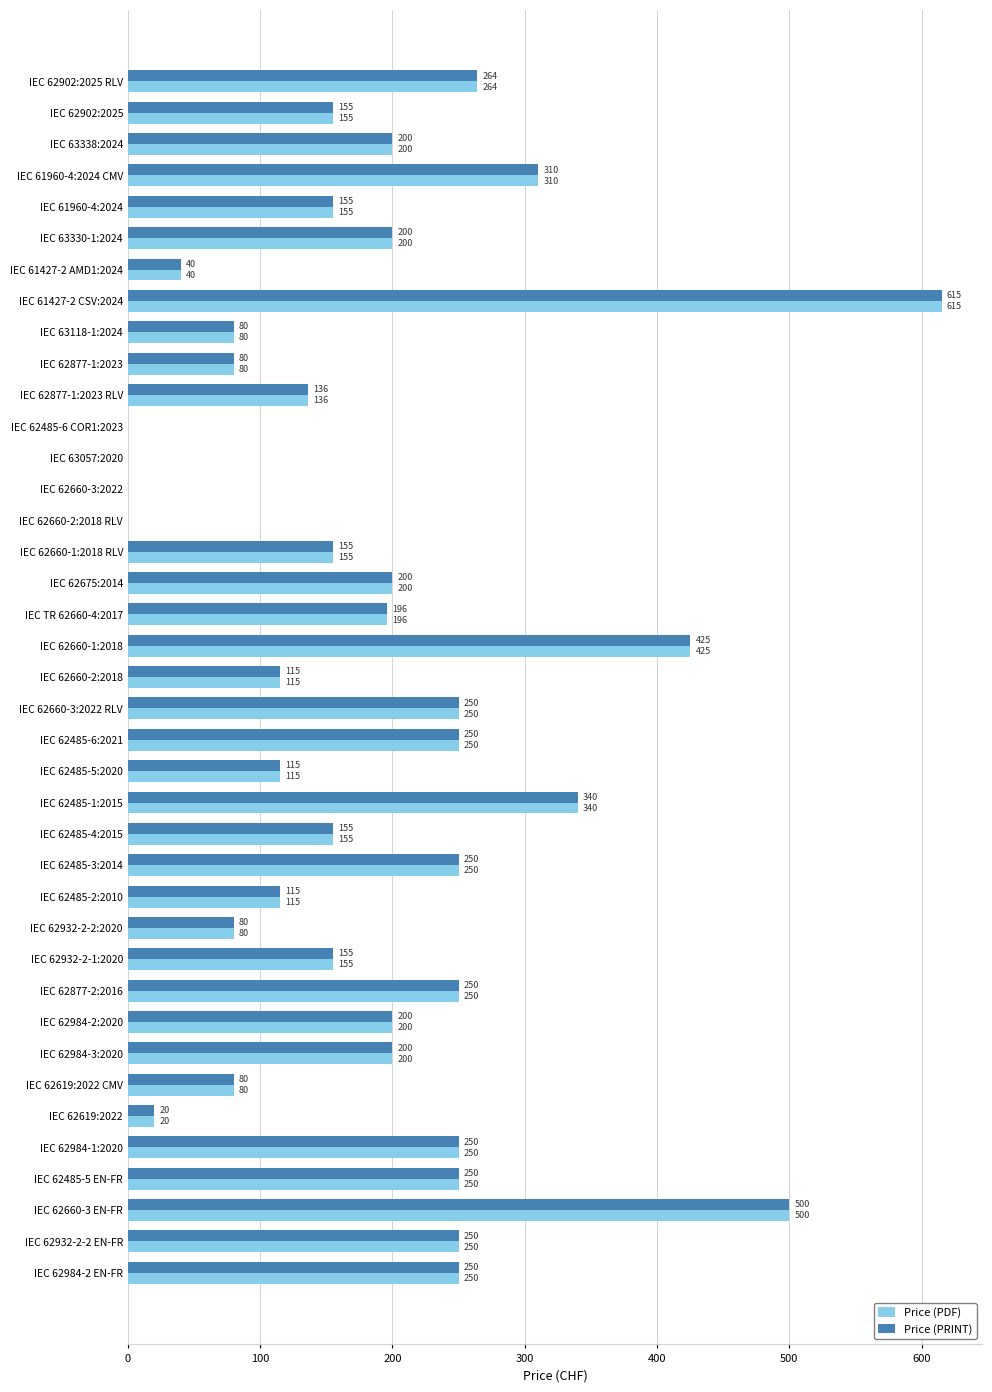

At which category is the sum across all series the highest?

IEC 61427-2 CSV:2024